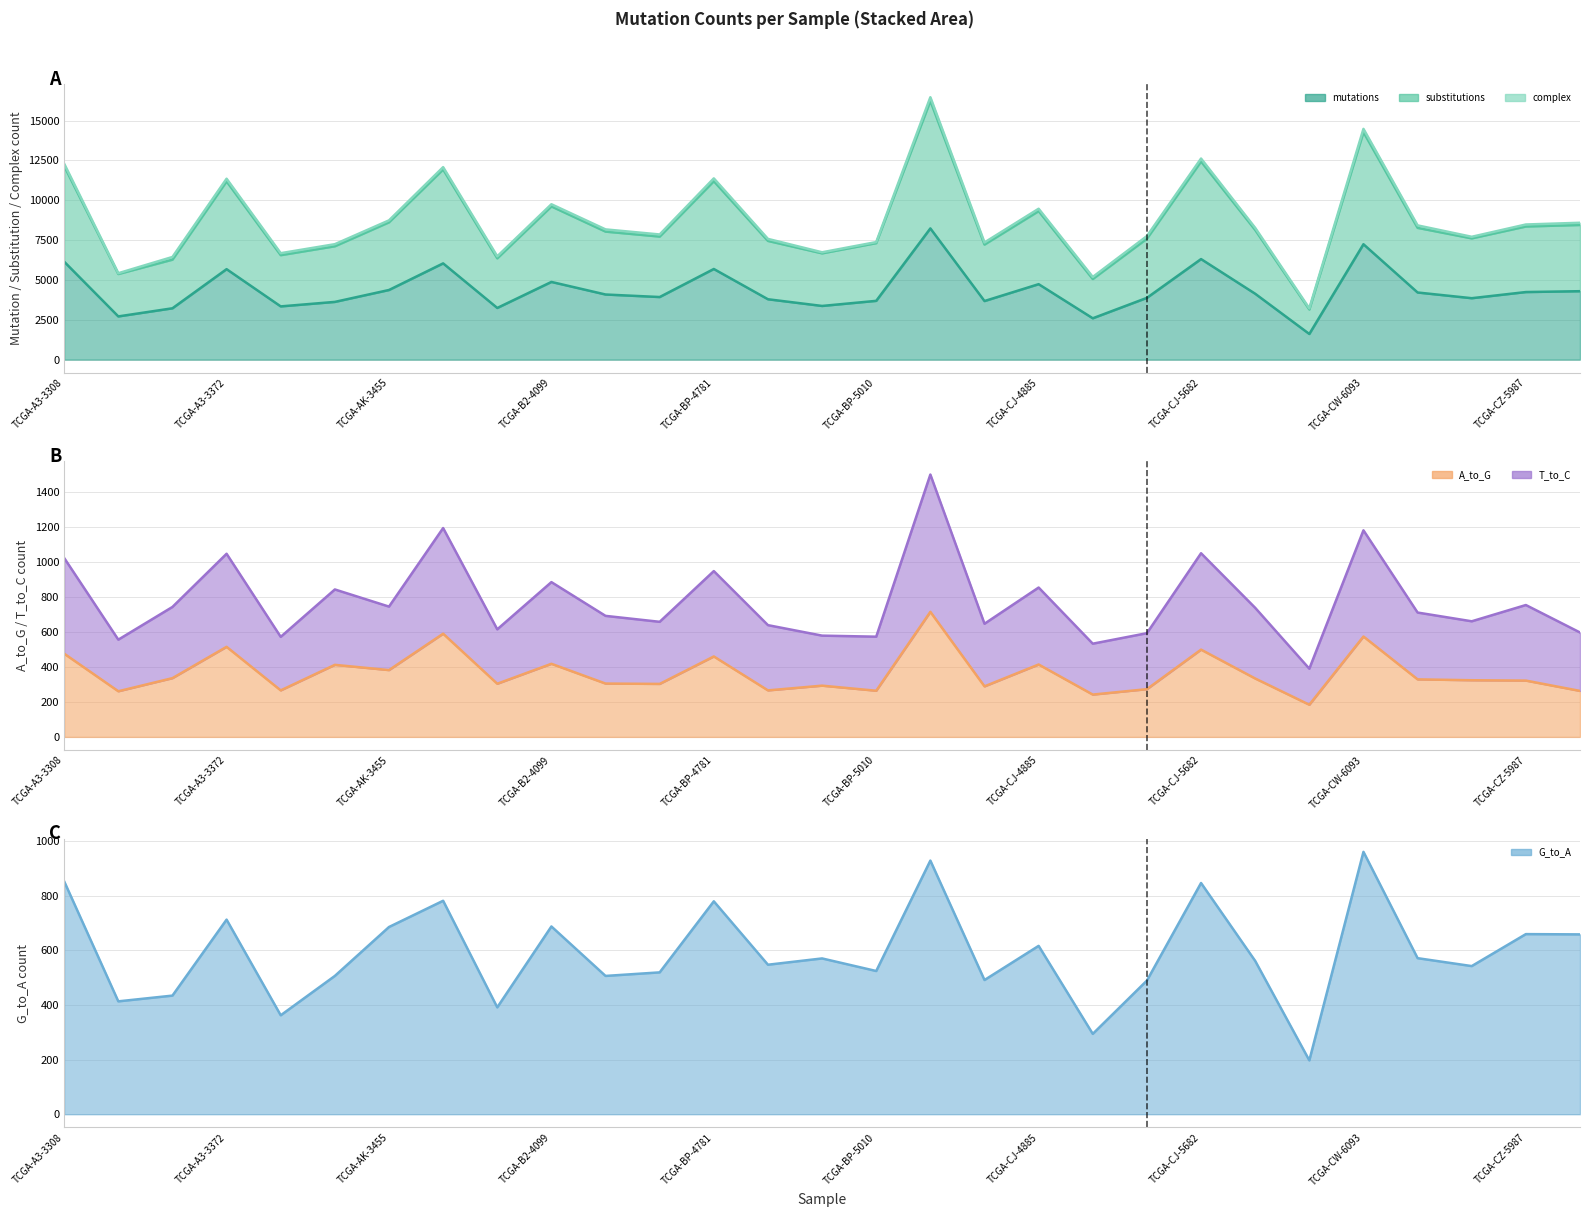

At how many categories does at least one series exceed 2678?

29